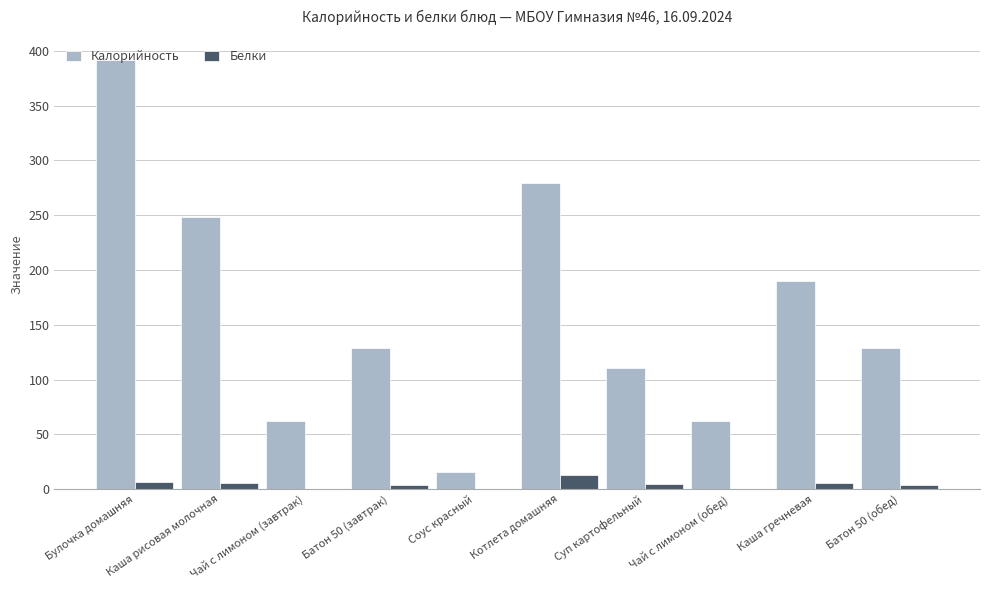

Which series changed the most between Булочка домашняя and Каша гречневая?

Калорийность